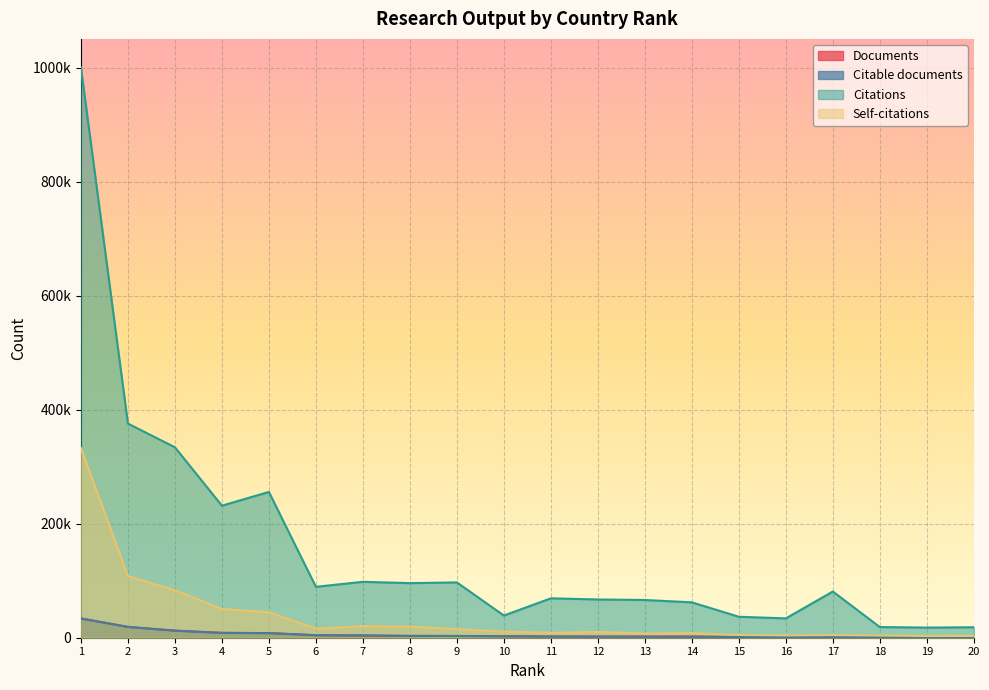

How many categories are shown in the chart?

20